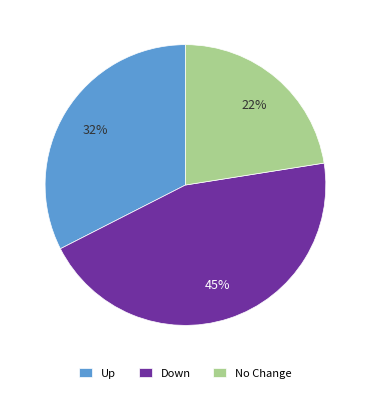

To the nearest percent, what is the average slice percentage?

33%